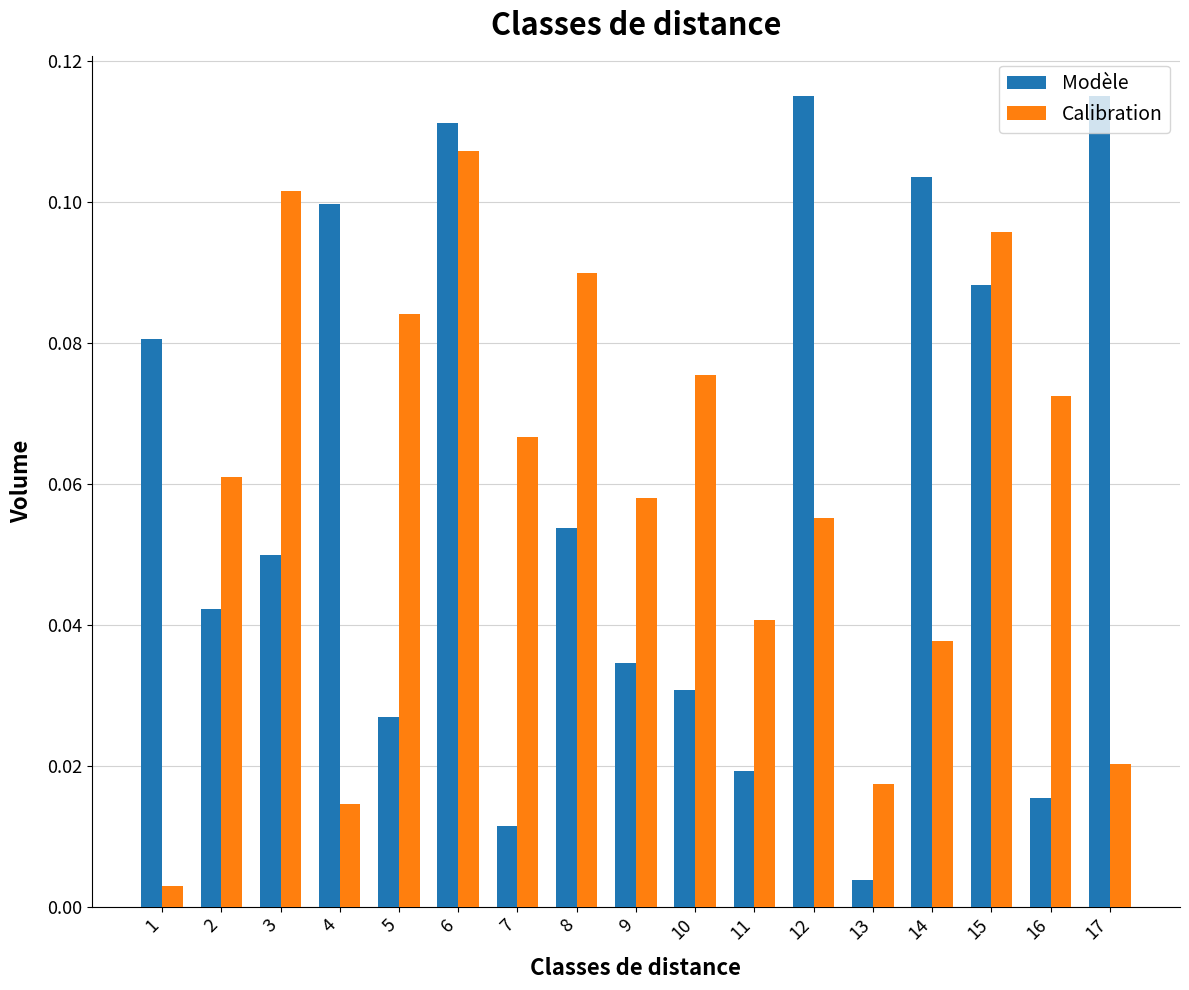

Which category has the highest value in the Calibration series?

6